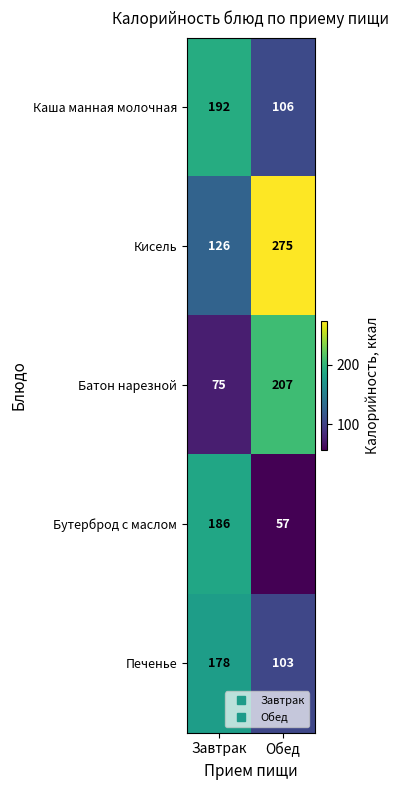

What is the total value across all series at Обед?

748